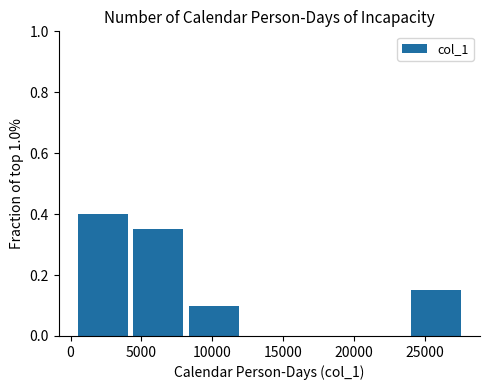

Which range on the x-axis has the tallest bar?

500 to 4500